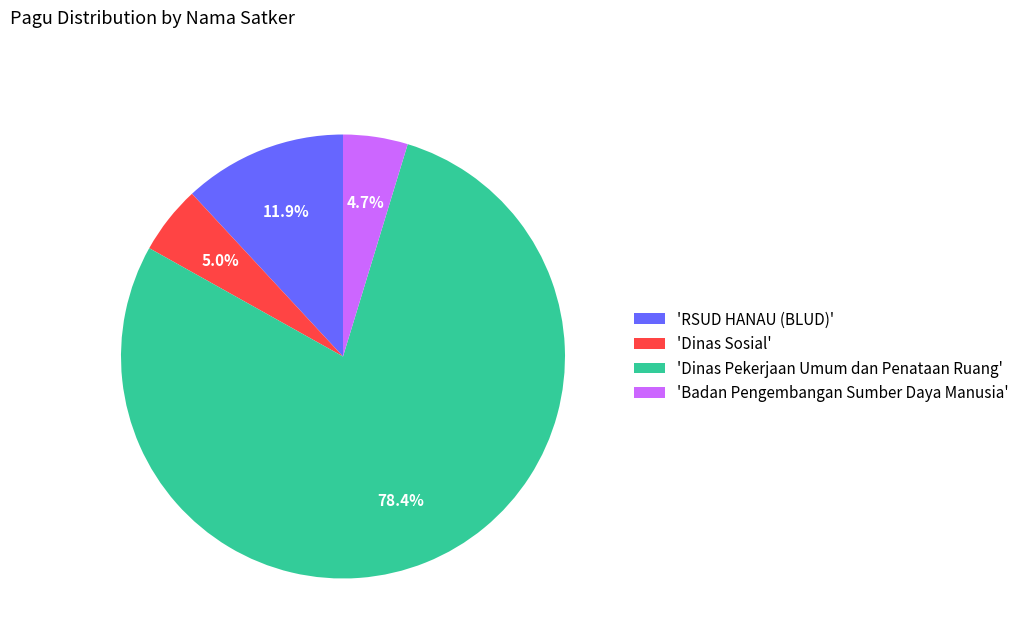

Approximately how many times larger is the value at 'Dinas Sosial' compared to 'Badan Pengembangan Sumber Daya Manusia'?

1.1